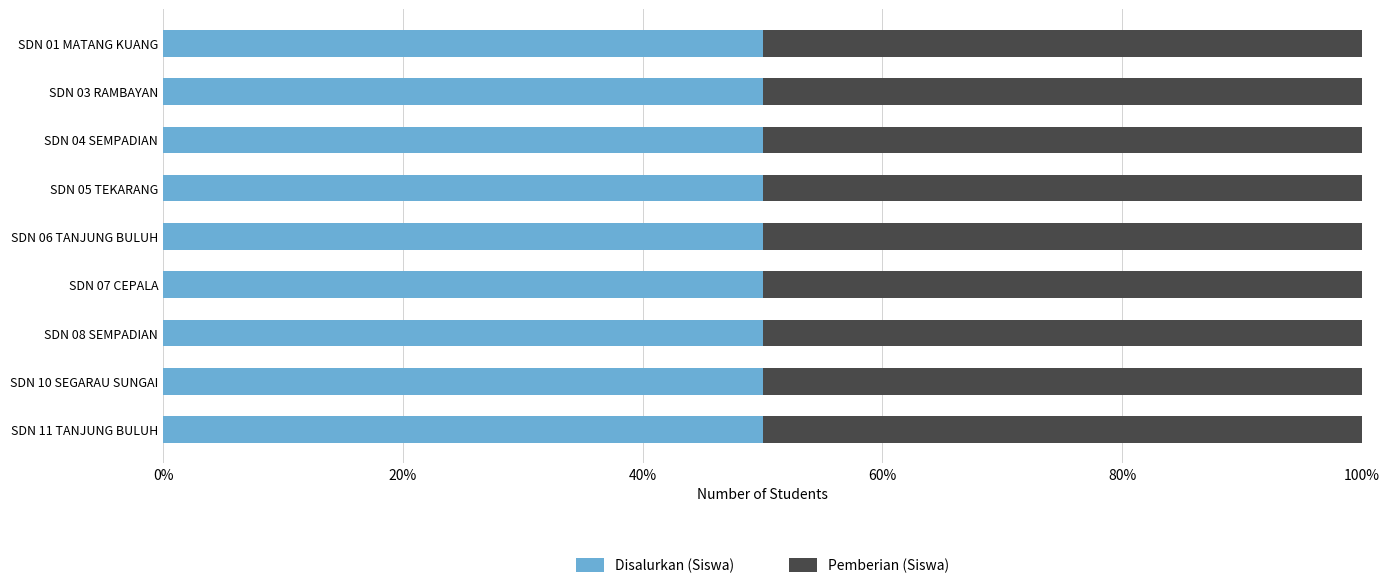

Rank the series by their maximum value, from lowest to highest.

Disalurkan (Siswa), Pemberian (Siswa)